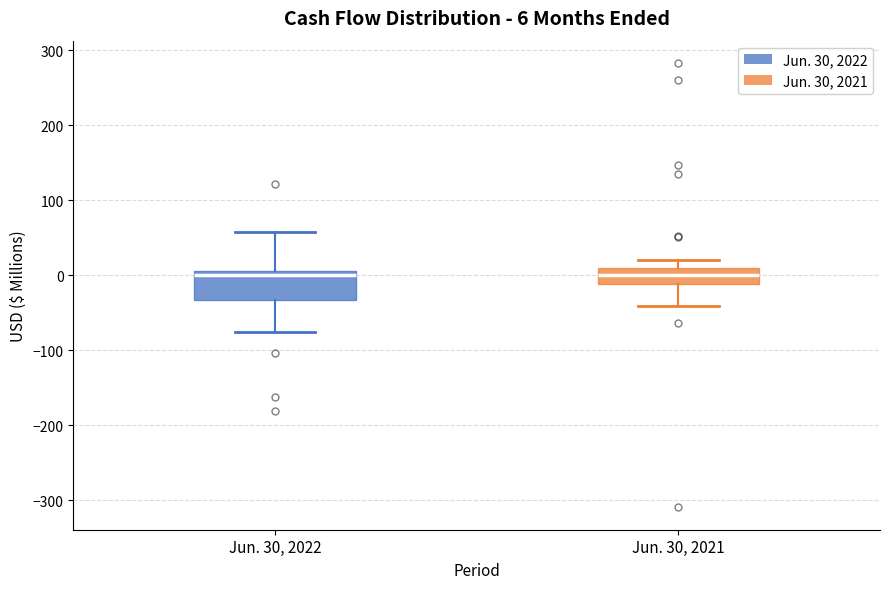

Which box is the tallest, from its lower edge to its upper edge?

Jun. 30, 2022